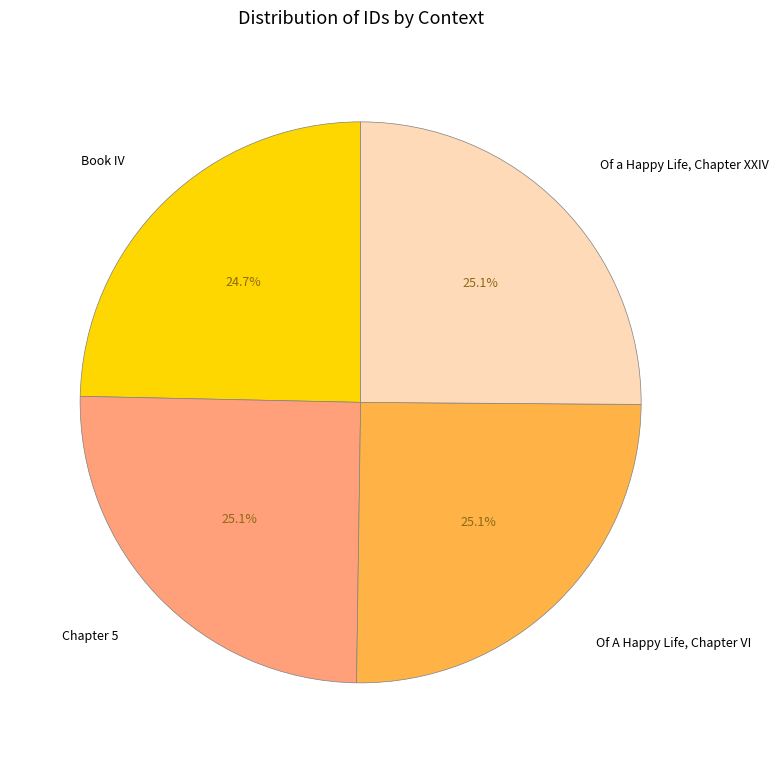

What is the ratio of the value at Chapter 5 to the value at Of A Happy Life, Chapter VI?

1.0